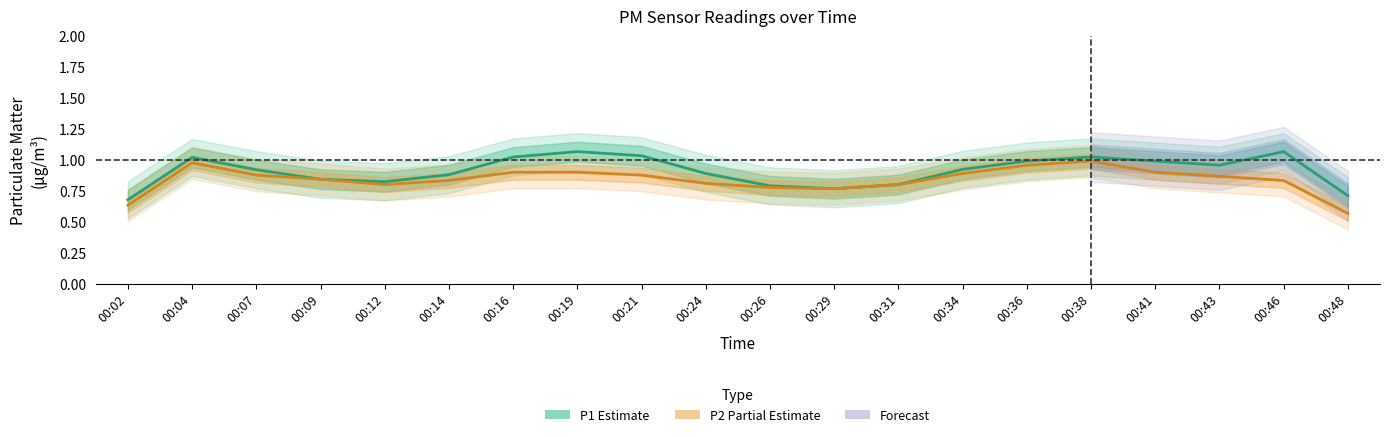

The value of P2 (Partial Estimate) at 00:19 is 1.2. True or false?

False